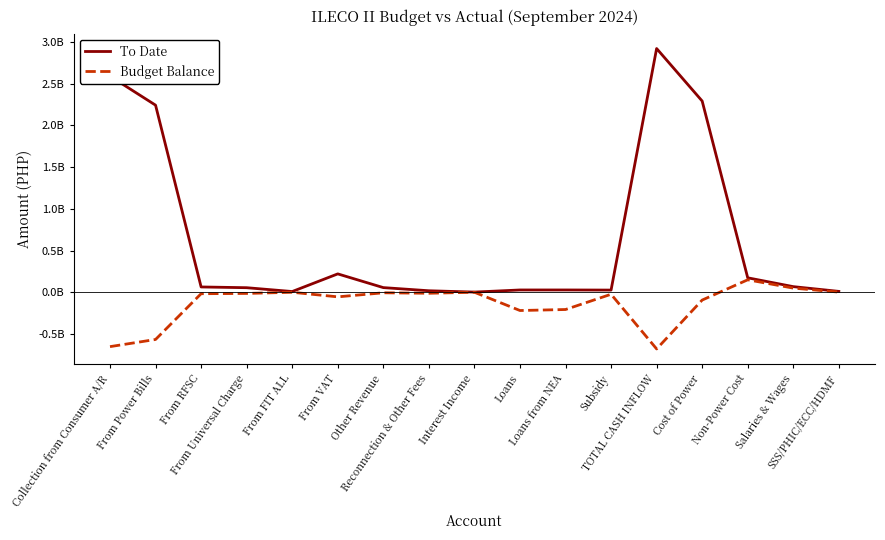

List the series in order of their overall mean, lowest first.

Budget Balance, To Date